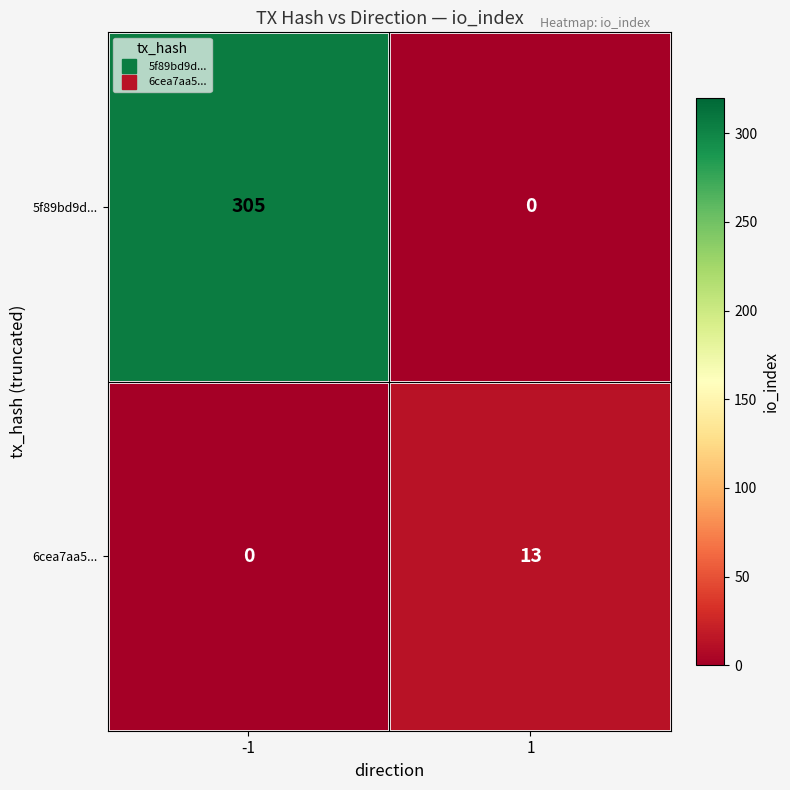

What is the sum of all 6cea7aa5... values?

13